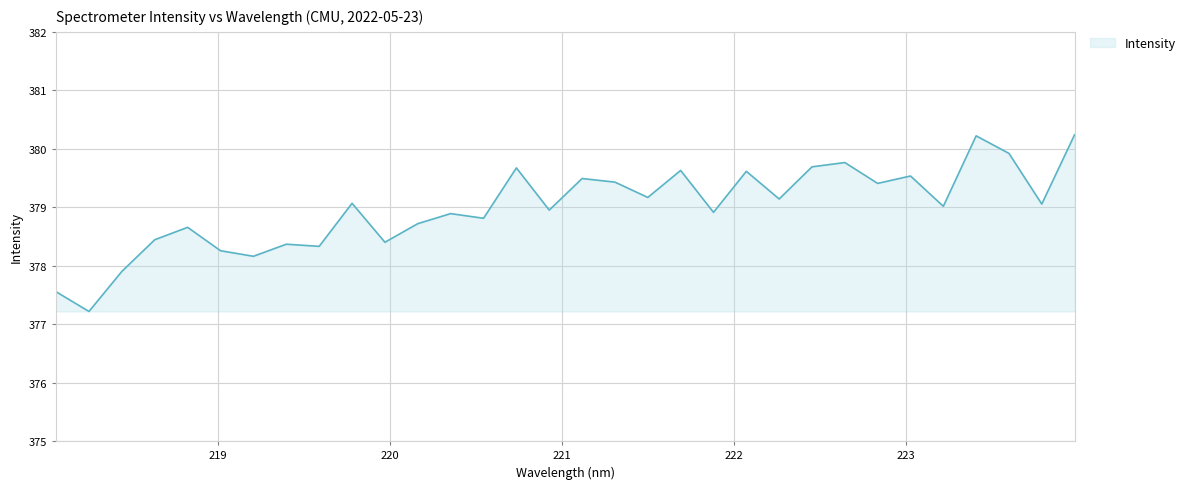

What is the greatest value displayed?

380.2